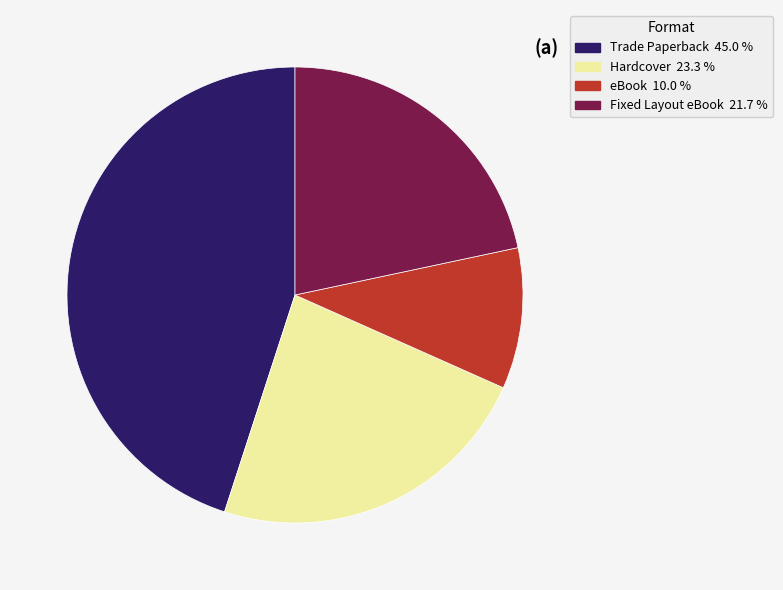

Is there any slice that represents more than half of the pie?

No